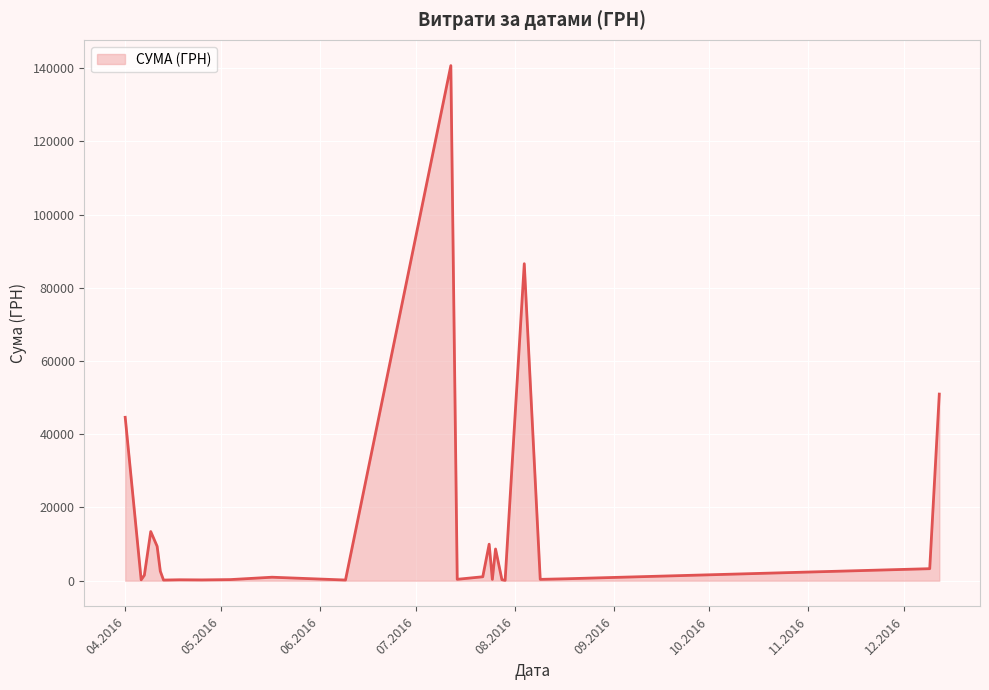

What is the greatest value displayed?

140706.2